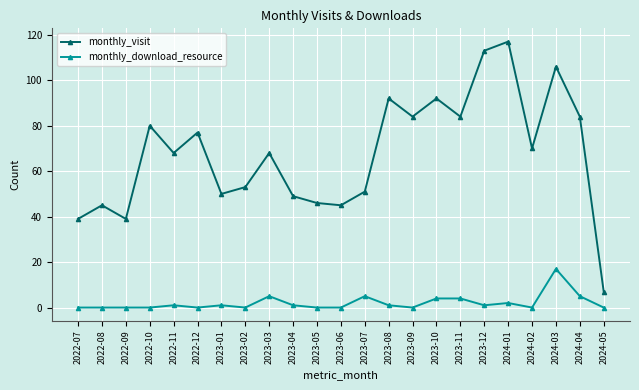

How many data points in monthly_download_resource are less than 1?

11